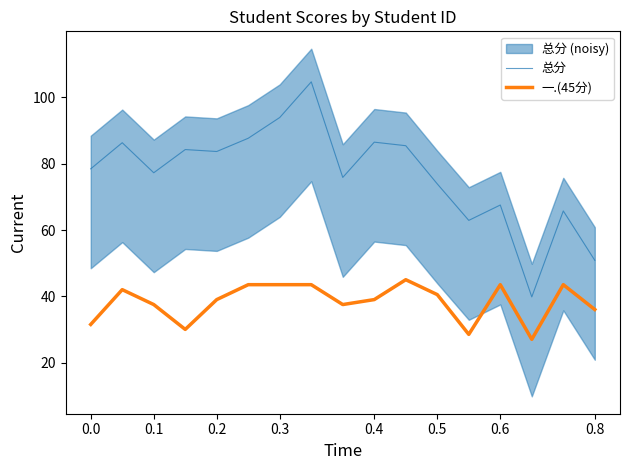

What is the value of the 总分 point at the 2nd from the left?

86.3